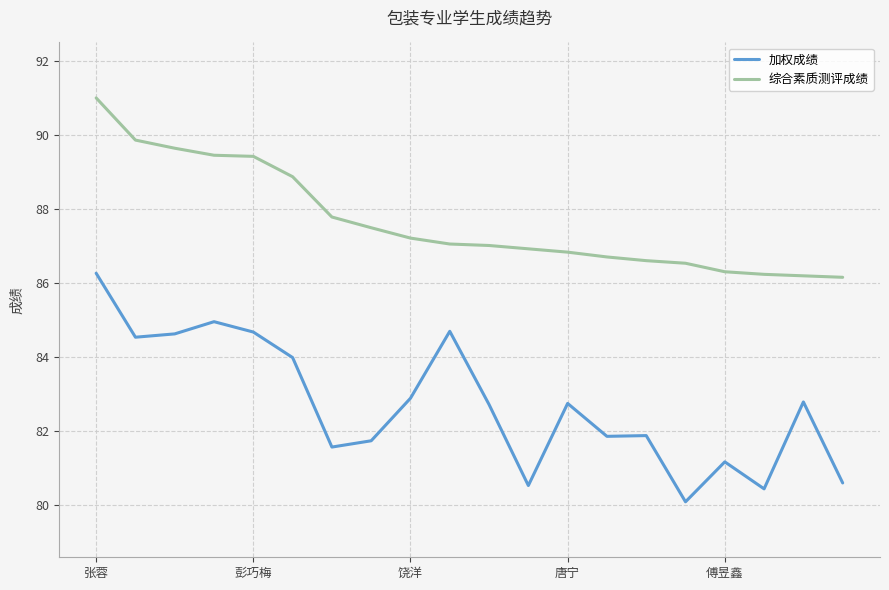

Rank the series by their average value, from lowest to highest.

加权成绩, 综合素质测评成绩